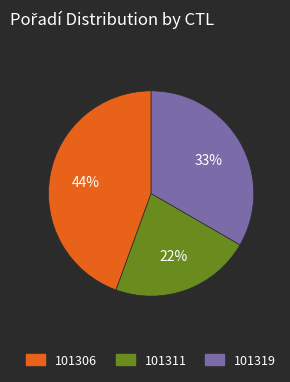

Which has a higher value, 101306 or 101311?

101306